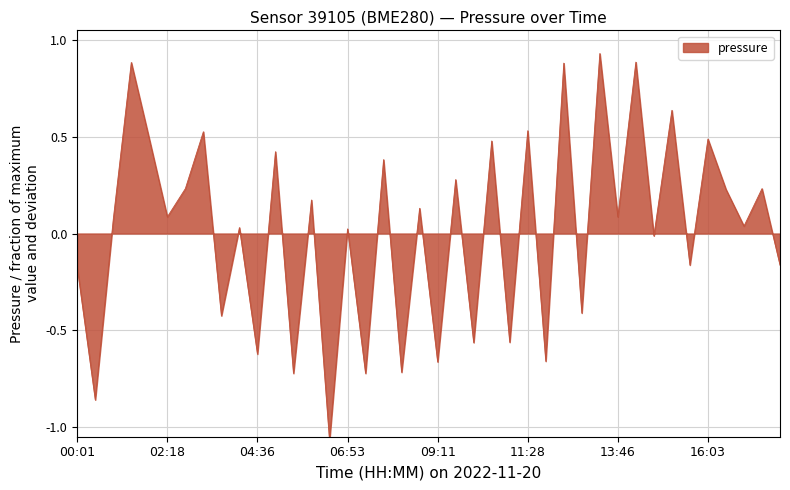

What is the difference between the maximum and minimum values?

2.0